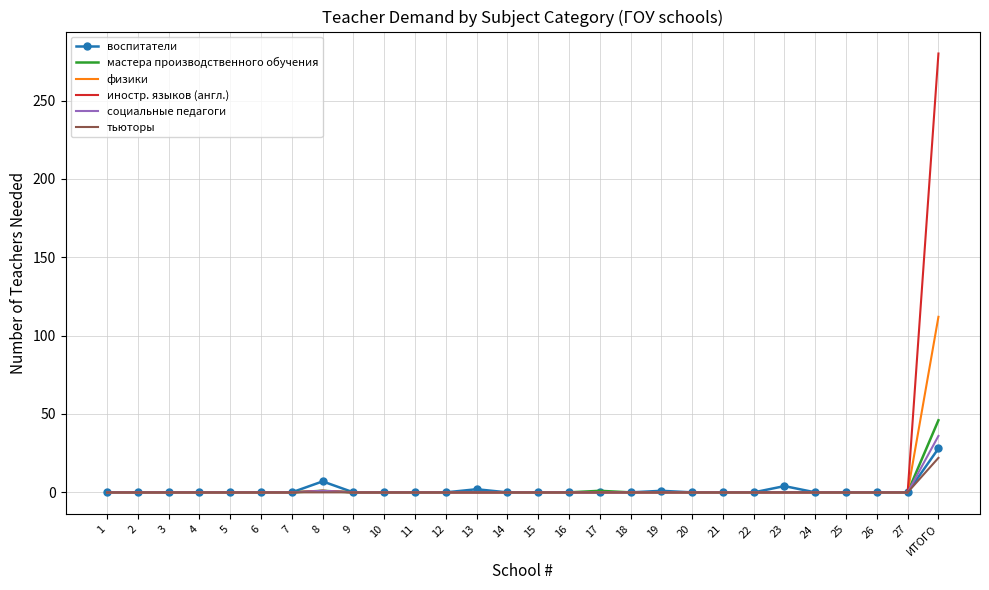

Which series has the widest spread of values?

иностр. языков (англ.)